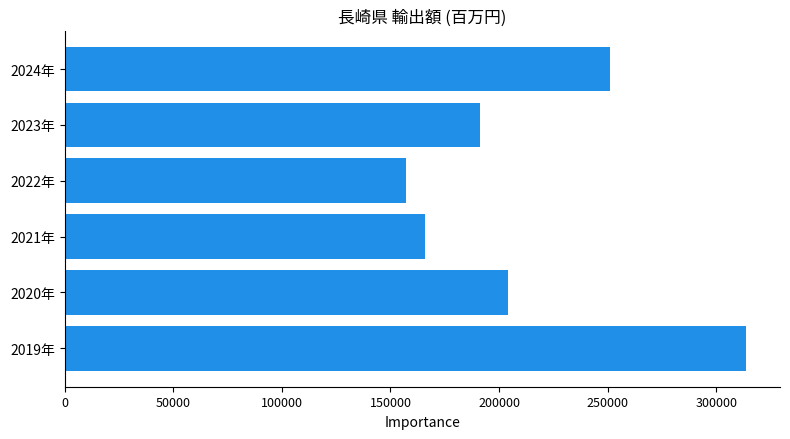

Approximately how many times larger is the value at 2019年 compared to 2024年?

1.2